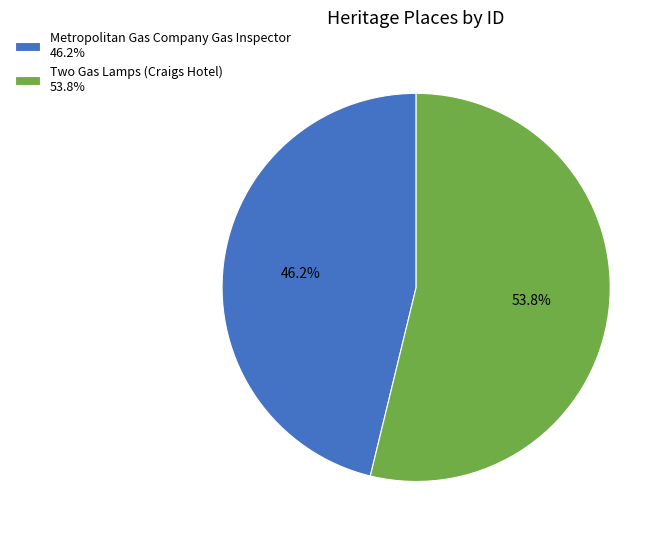

True or false: Metropolitan Gas Company Gas Inspector accounts for 31% of the total.

False